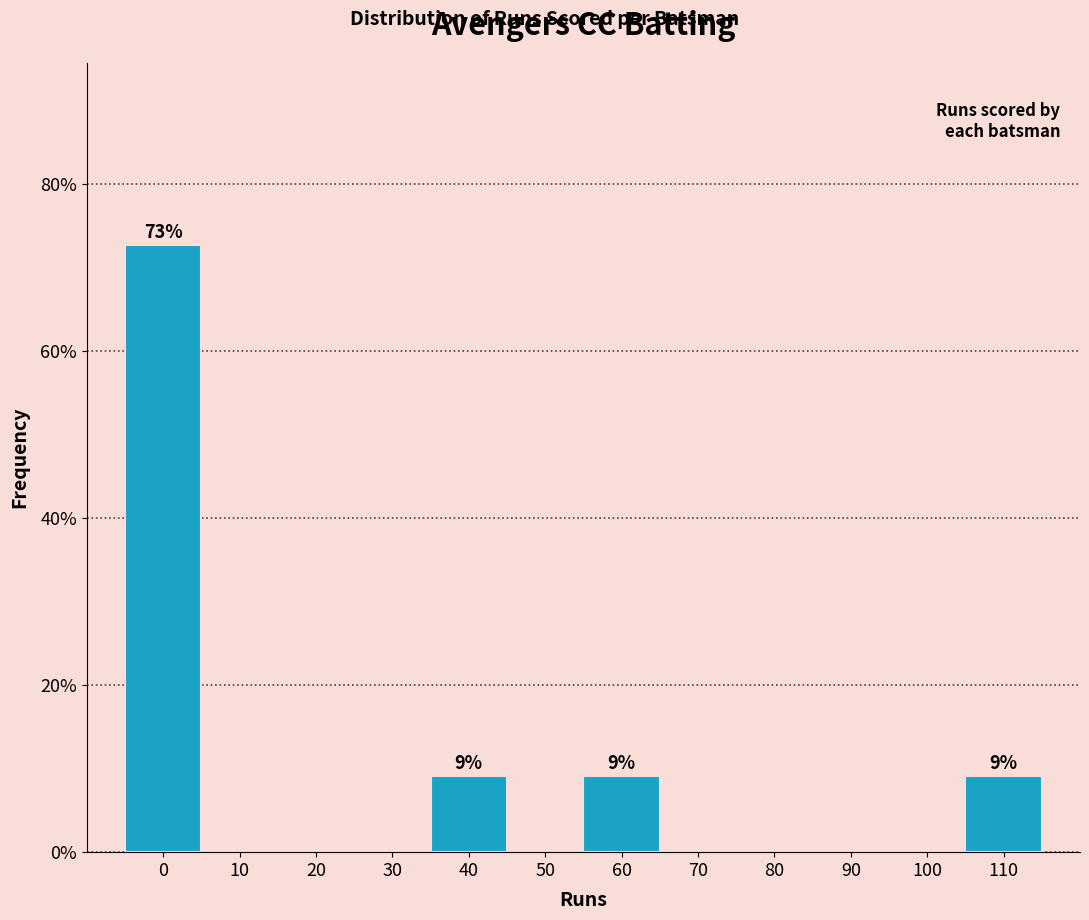

Reading left to right, list all the values displayed in this chart.

0=72.7	10=0.0	20=0.0	30=0.0	40=9.1	50=0.0	60=9.1	70=0.0	80=0.0	90=0.0	100=0.0	110=9.1